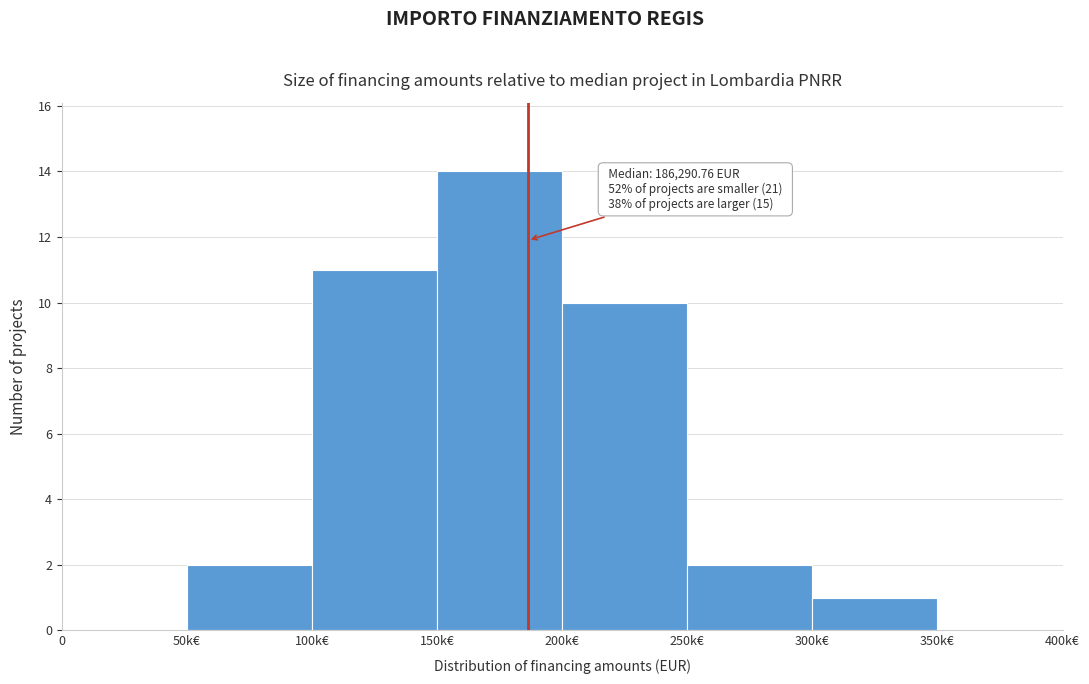

Reading left to right, extract all data points from this chart.

0=0	50k€=2	100k€=11	150k€=14	200k€=10	250k€=2	300k€=1	350k€=0